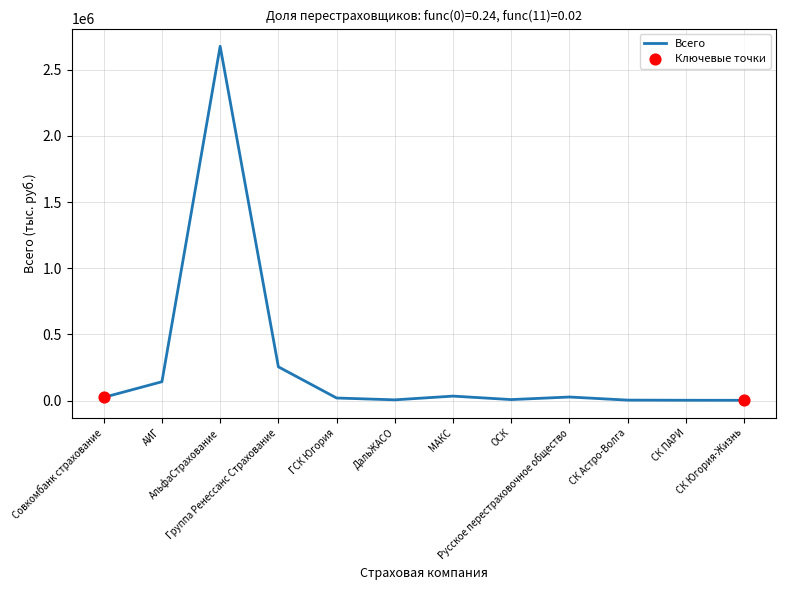

What is the change in value from ДальЖАСО to Русское перестраховочное общество?

+21403.7